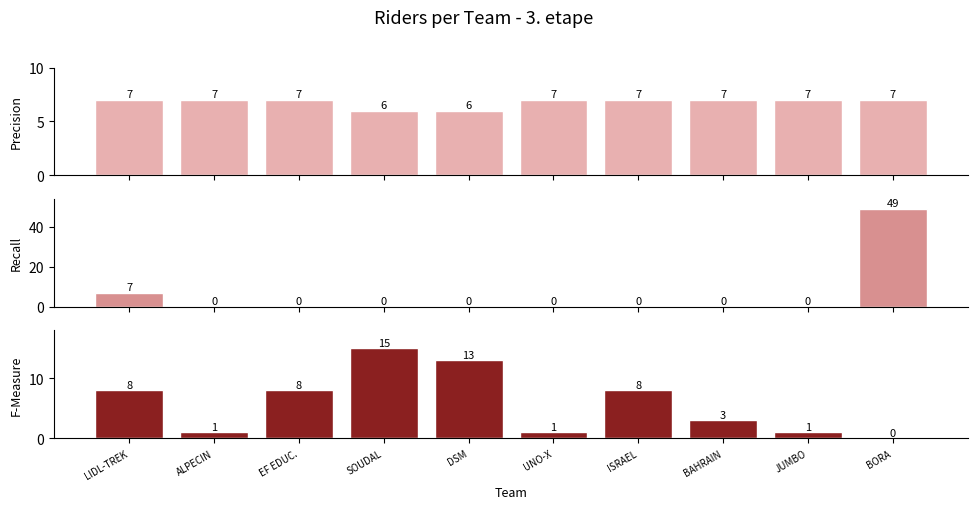

How many bars are there in total?

30